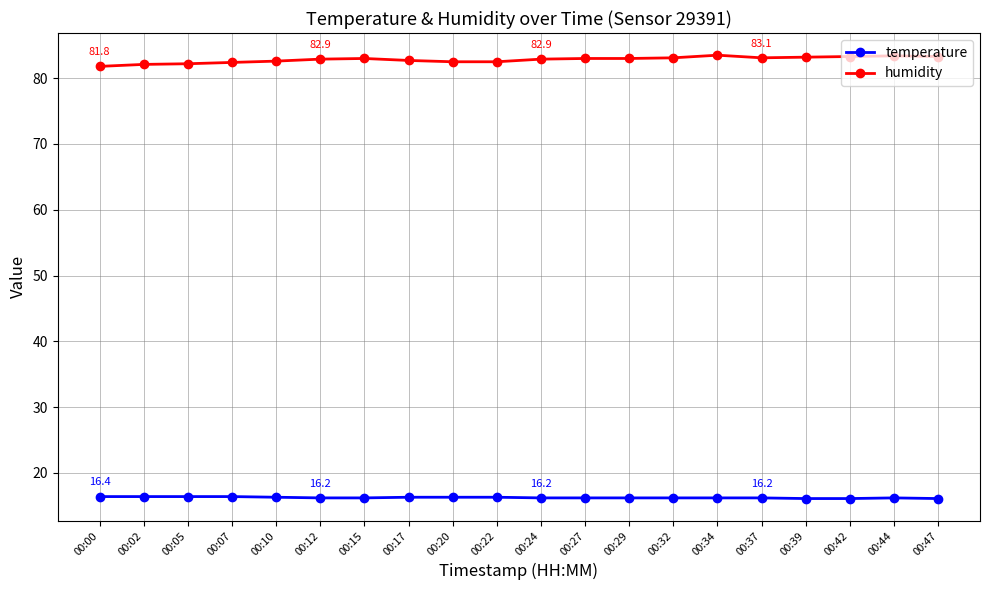

How many data points does each series have?

20